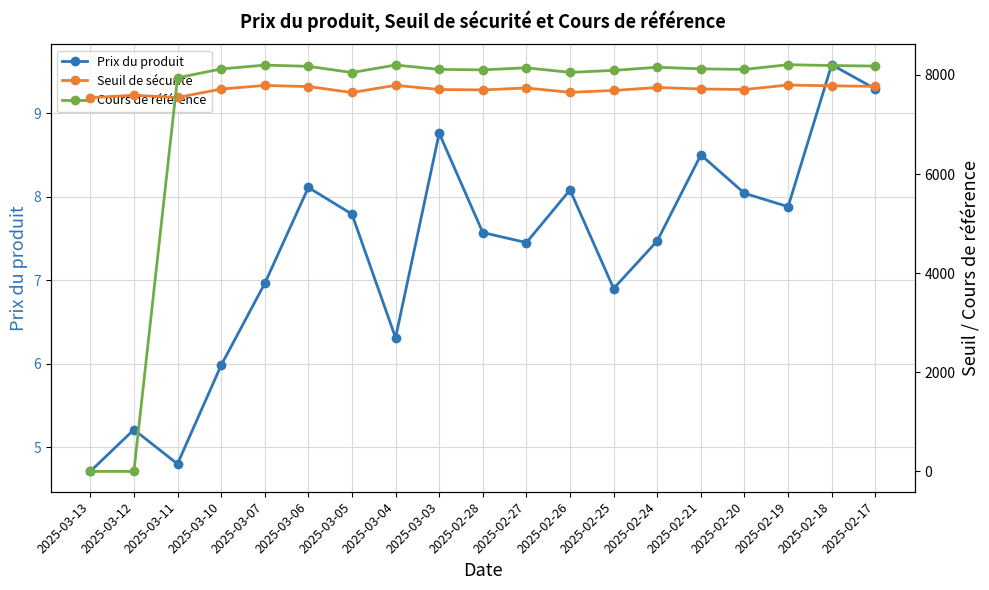

What position from the left is 2025-02-20?

16